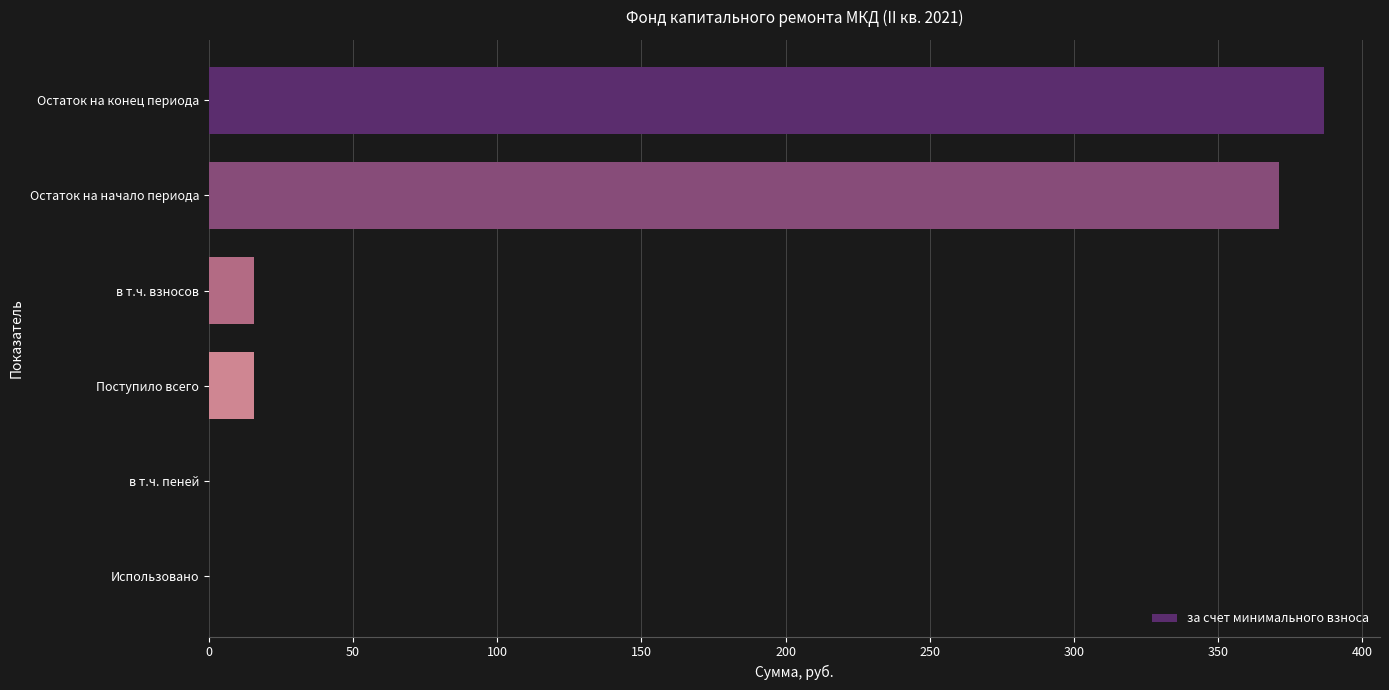

What is the approximate value at Остаток на начало периода?

371.0